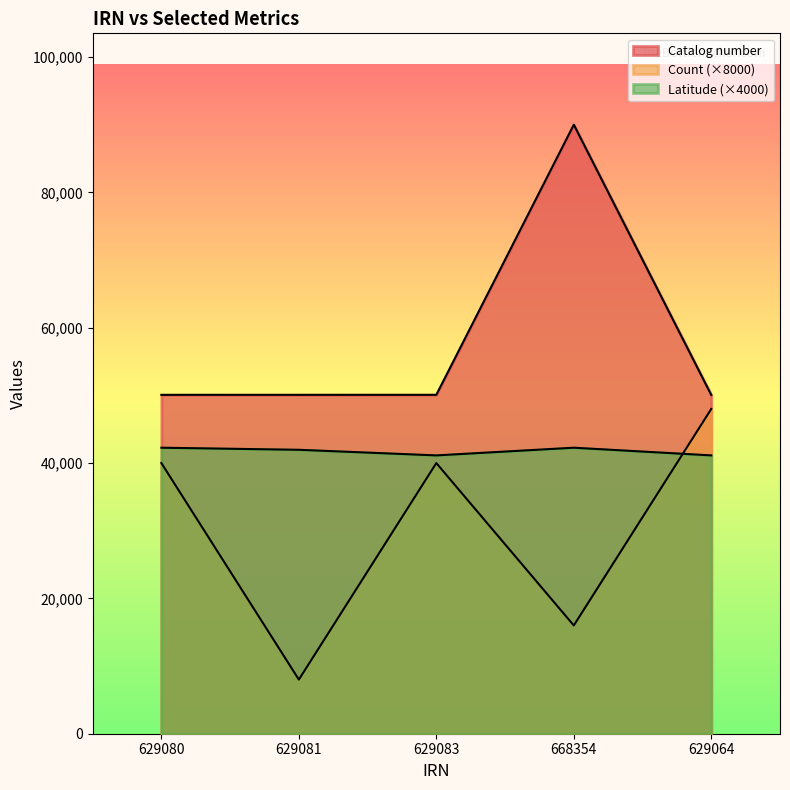

What are all the series names shown in the legend?

Catalog number, Count, Latitude